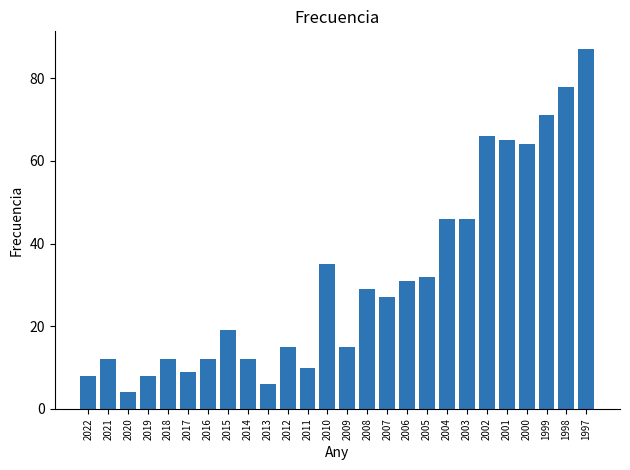

What is the value of the 2nd bar from the left?

12